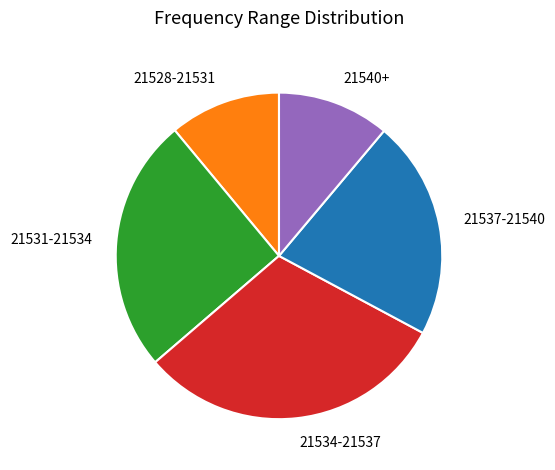

Combined, do 21534-21537 and 21537-21540 account for over 50%?

Yes